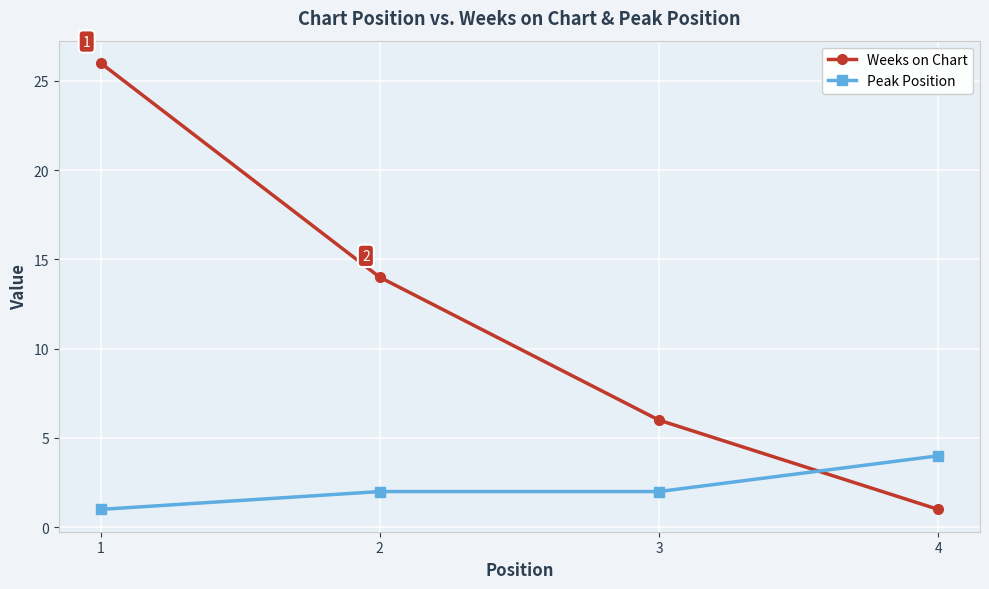

Is it true that Weeks on Chart equals 11 at 3?

False